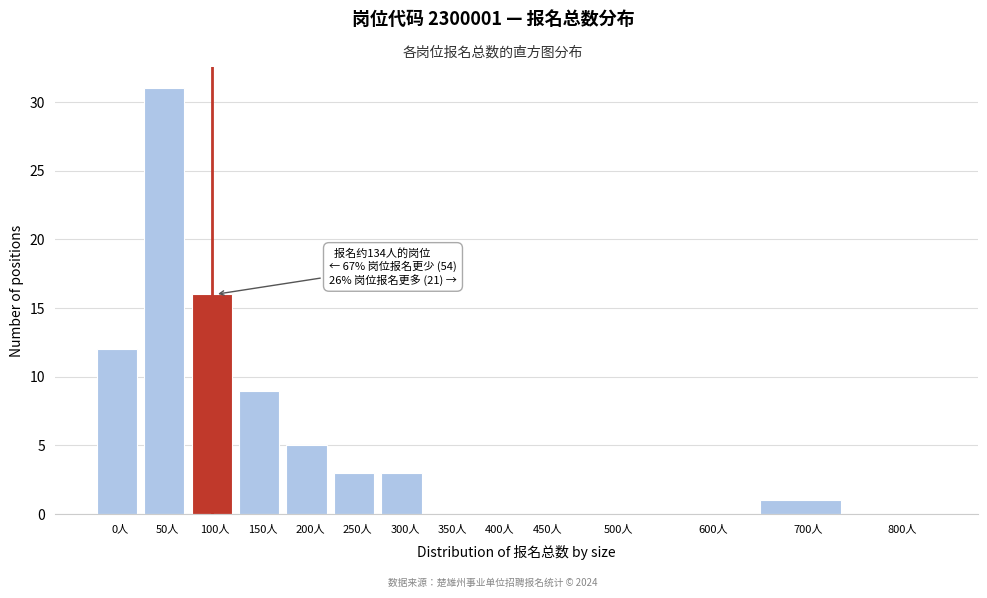

Reading left to right, extract all data points from this chart.

0人=12	50人=31	100人=16	150人=9	200人=5	250人=3	300人=3	350人=0	400人=0	450人=0	500人=0	600人=0	700人=1	800人=0